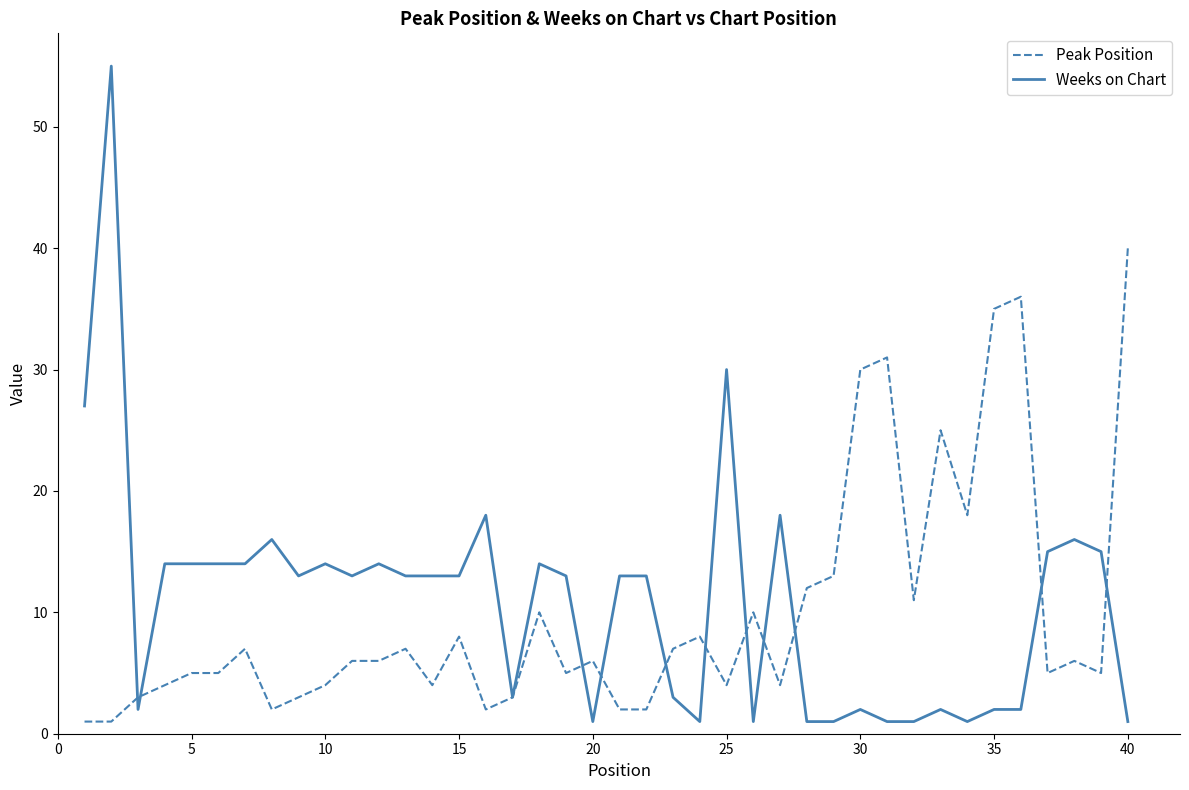

What is the average value of the Weeks on Chart series?

11